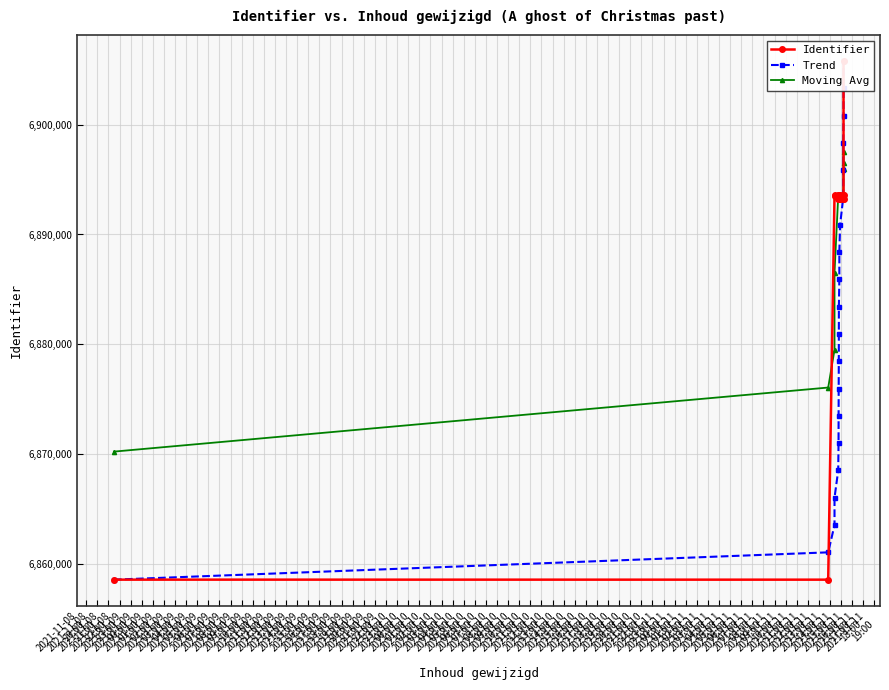

Is it true that Identifier equals 6893259.0 at 2021-11-09
00:00?

True